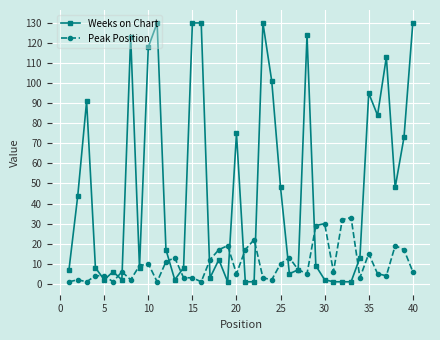

What is the maximum value for Weeks on Chart?

130